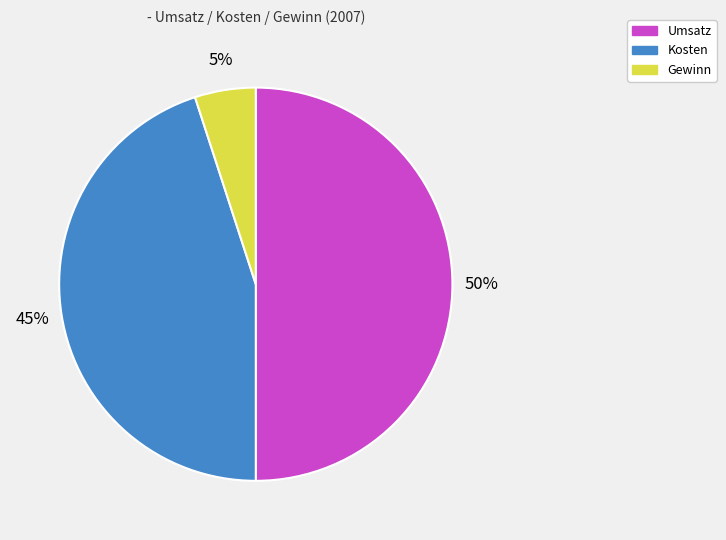

Combined, do Gewinn and Umsatz account for over 50%?

Yes